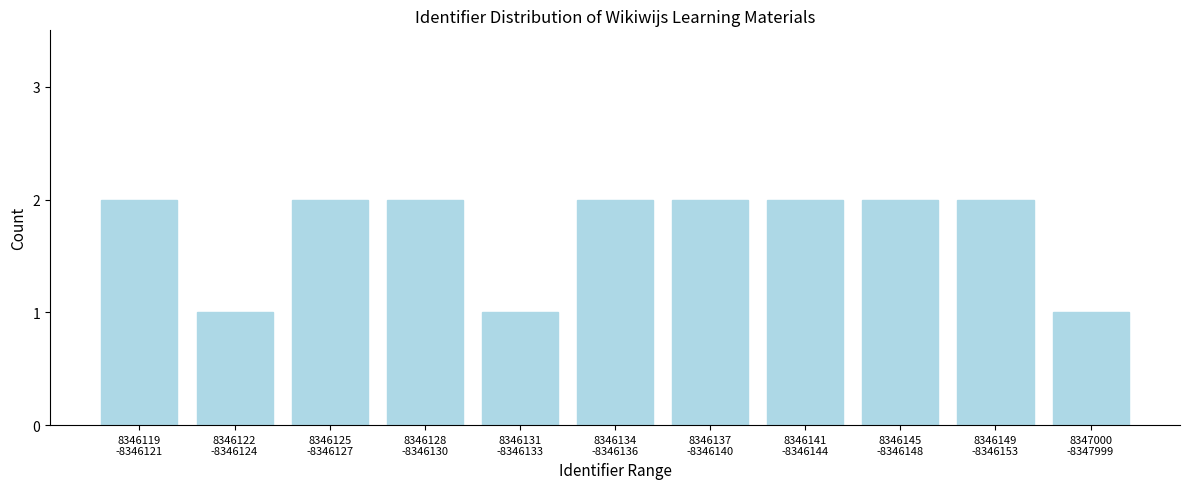

Reading left to right, list all the values displayed in this chart.

2	1	2	2	1	2	2	2	2	2	1